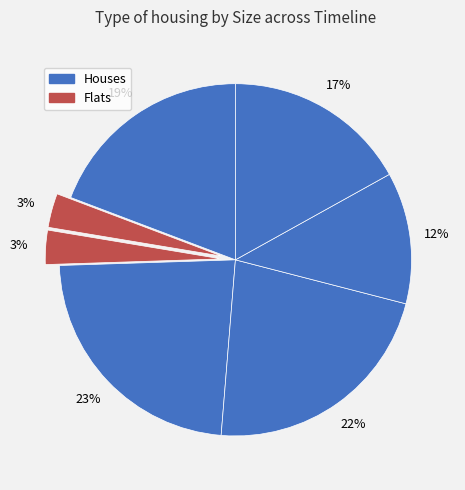

Count the number of slices in the pie.

7